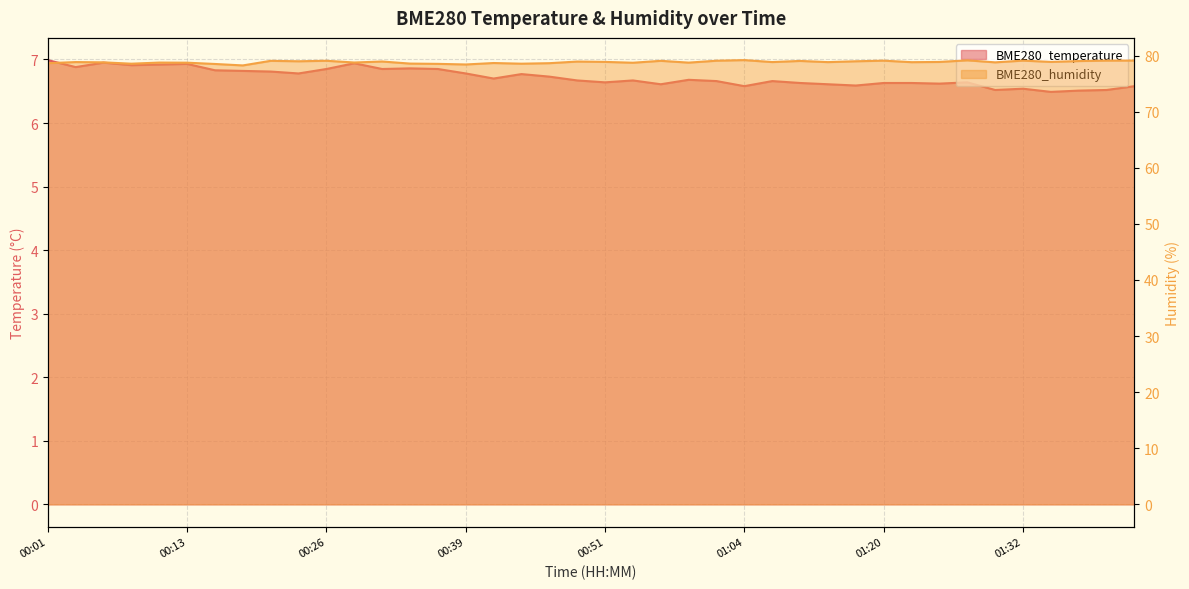

Is it true that BME280_humidity equals 79.2 at 01:04?

True